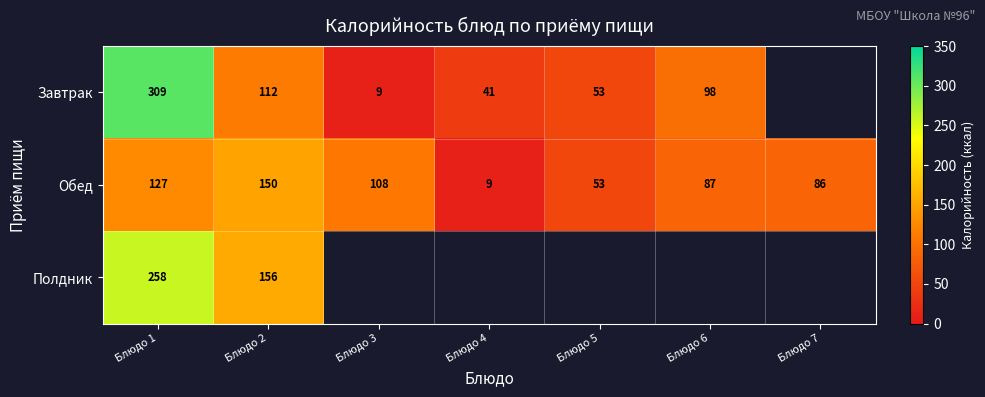

How many data points does each series have?

7